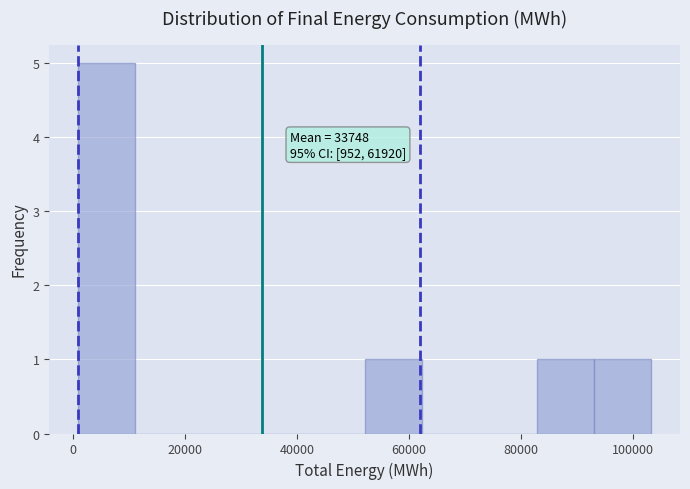

Over which range of the x-axis is the bar tallest?

0 to 12000